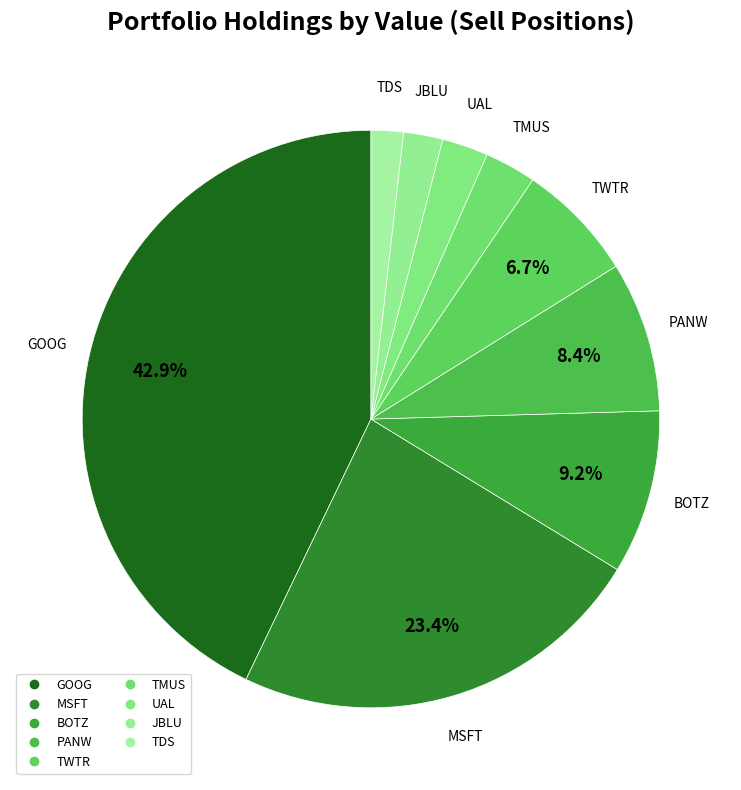

Count the number of slices in the pie.

9